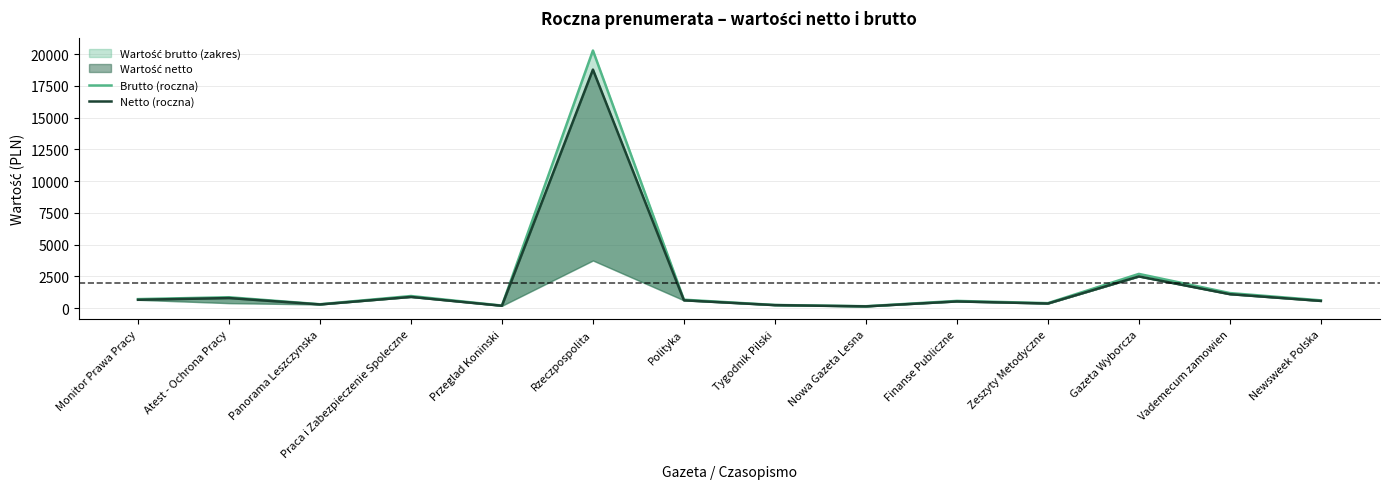

What is the spread (max minus min) of values at Polityka?

49.7